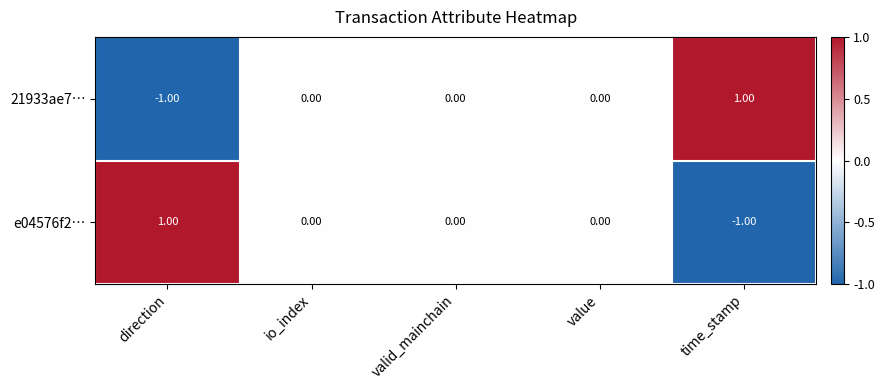

Reading left to right, what are all the values shown in this chart?

21933ae7…: direction=-1	io_index=0	valid_mainchain=0	value=0	time_stamp=1
e04576f2…: direction=1	io_index=0	valid_mainchain=0	value=0	time_stamp=-1